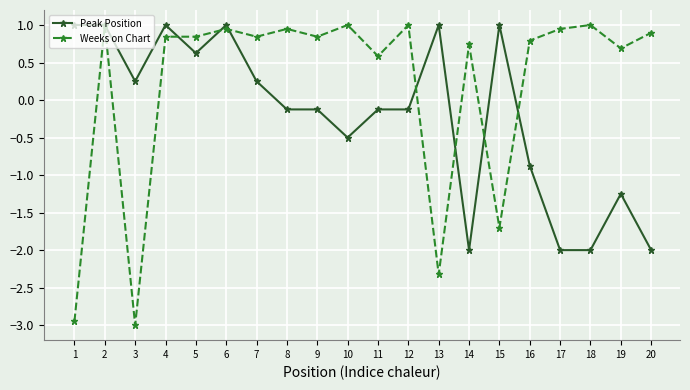

Which category has the lowest value in the Weeks on Chart series?

3